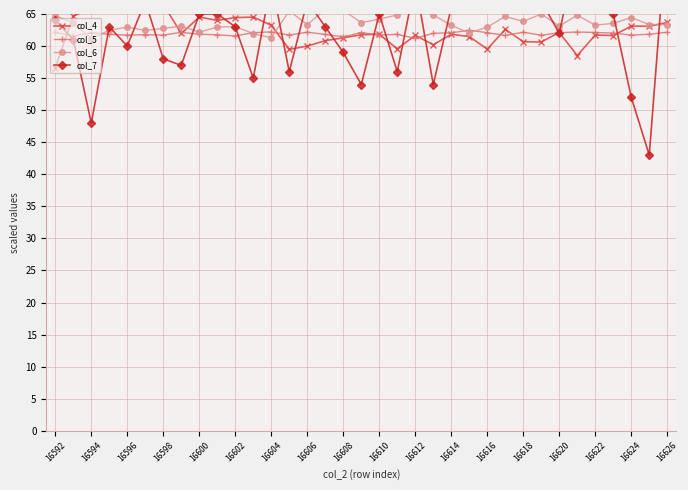

The col_5 series shows 88.0 at 16622. True or false?

False